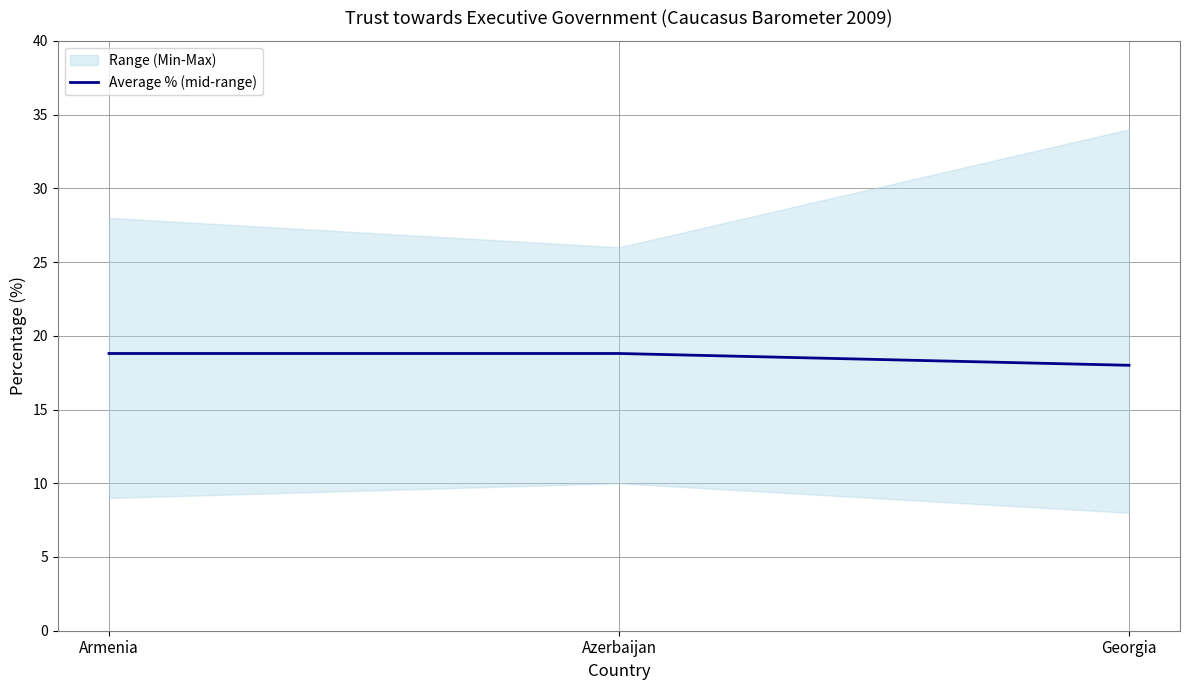

What is the label of the 3rd point from the right?

Armenia